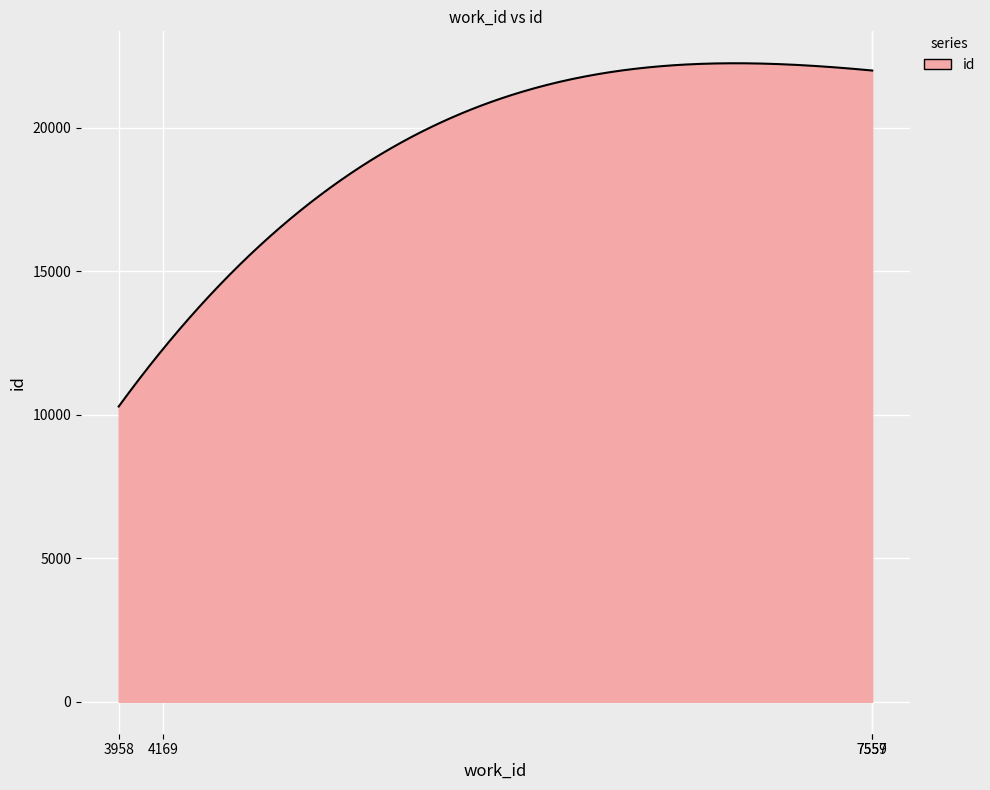

What is the greatest value displayed?

22244.1